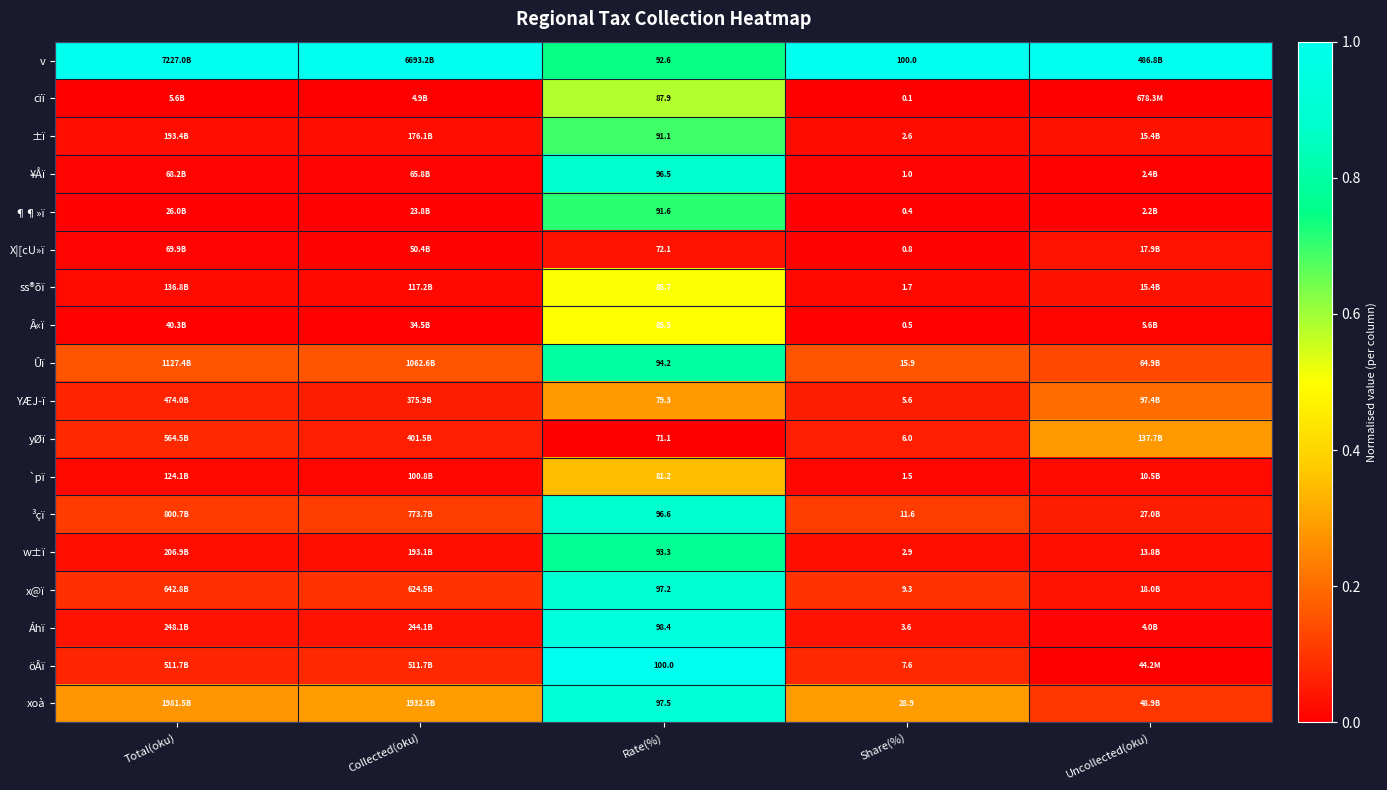

At Share(%), list the series in order from smallest to largest.

cïï, ¶¶»ï, Â«ï, X|[cU»ï, ¥Åï, `pï, ss®õï, ±ï, w±ï, Áhï, YÆJ­ï, yØï, öÂï, x@ï, ³çï, Ûï, xoà, v